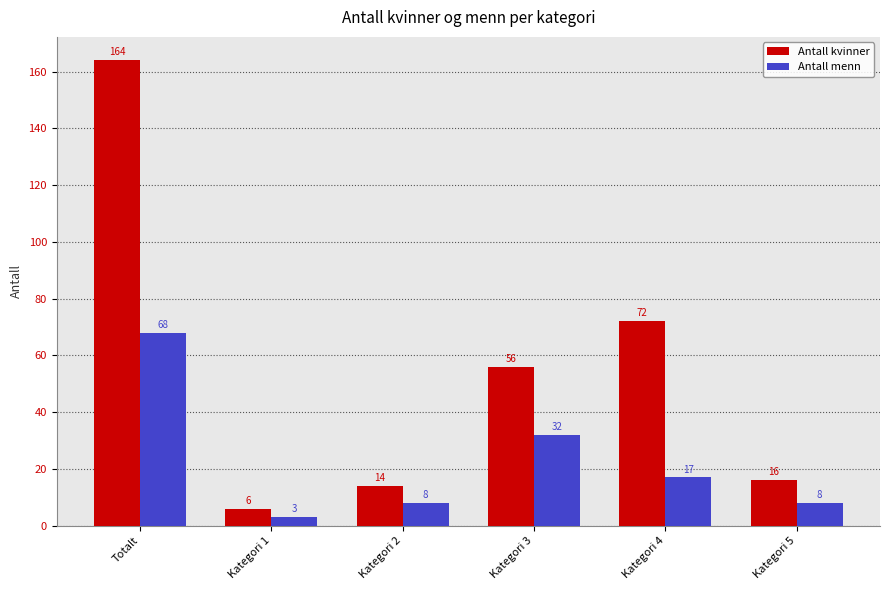

Read the Antall kvinner value at Kategori 4, to the nearest 50.

50